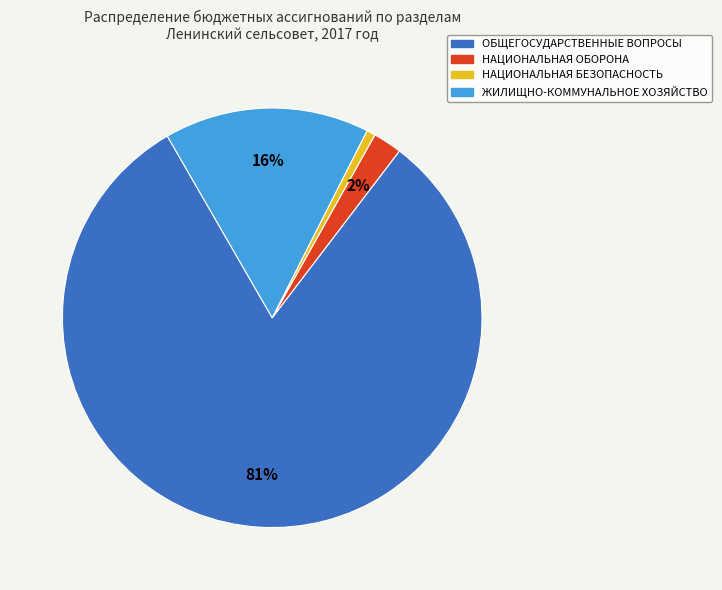

To the nearest percent, what is the difference between the ОБЩЕГОСУДАРСТВЕННЫЕ ВОПРОСЫ and ЖИЛИЩНО-КОММУНАЛЬНОЕ ХОЗЯЙСТВО slice percentages?

65%